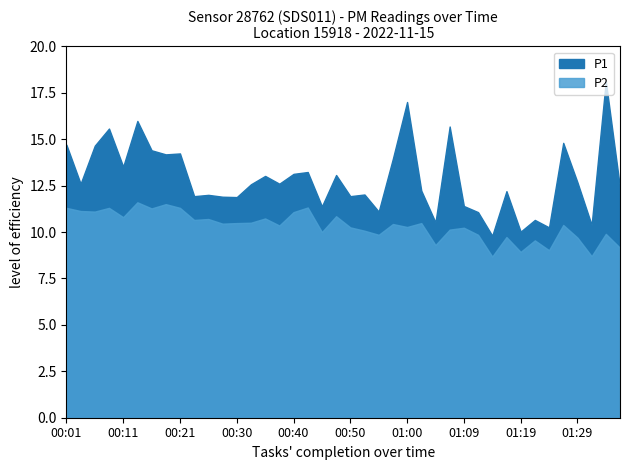

How many values in the P2 series exceed 10?

27